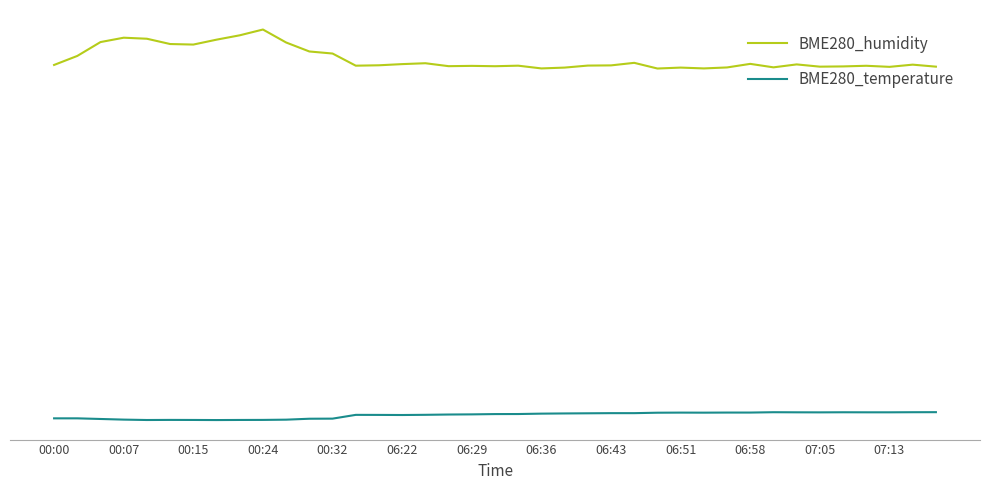

What is the difference between the maximum and second lowest values in the BME280_temperature series?

1.6